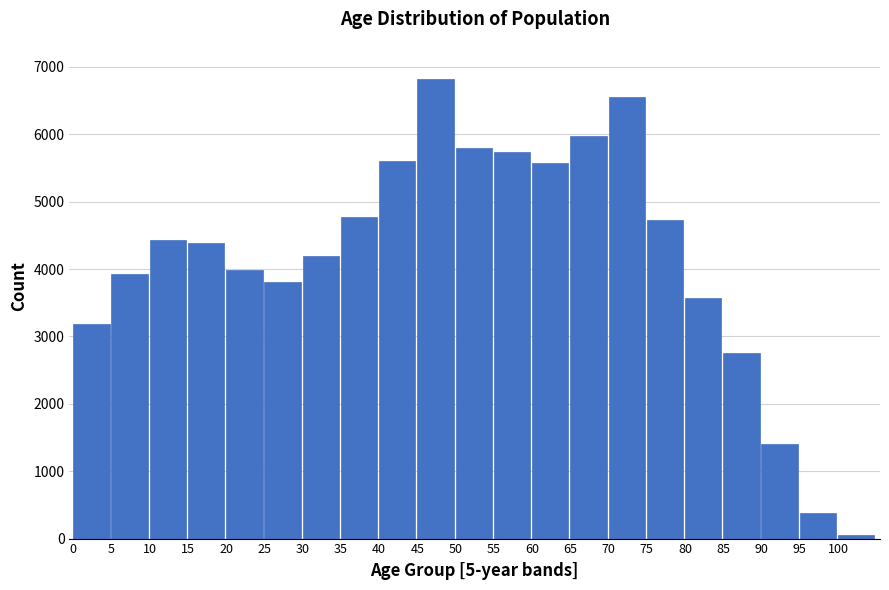

The value at 75 is 4730. True or false?

True